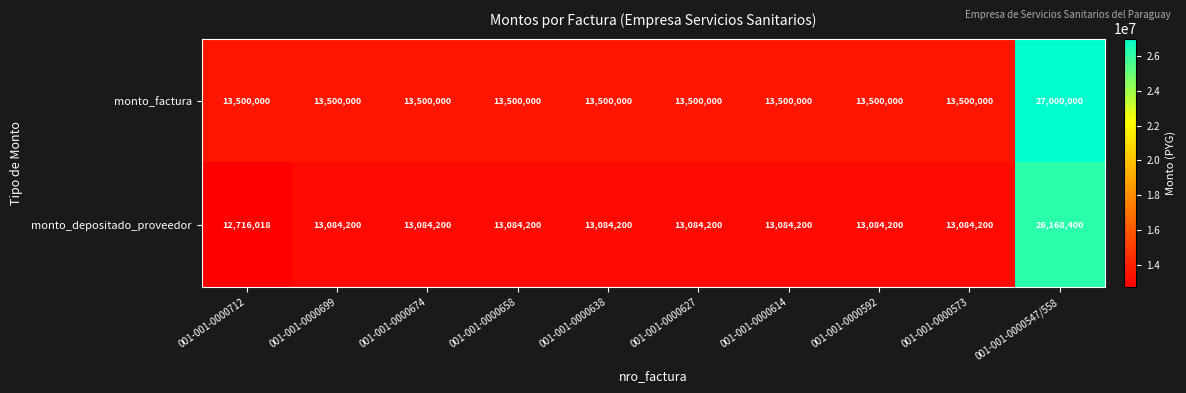

Reading left to right, list all the values displayed in this chart.

monto_factura: 13500000	13500000	13500000	13500000	13500000	13500000	13500000	13500000	13500000	27000000
monto_depositado_proveedor: 12716018	13084200	13084200	13084200	13084200	13084200	13084200	13084200	13084200	26168400